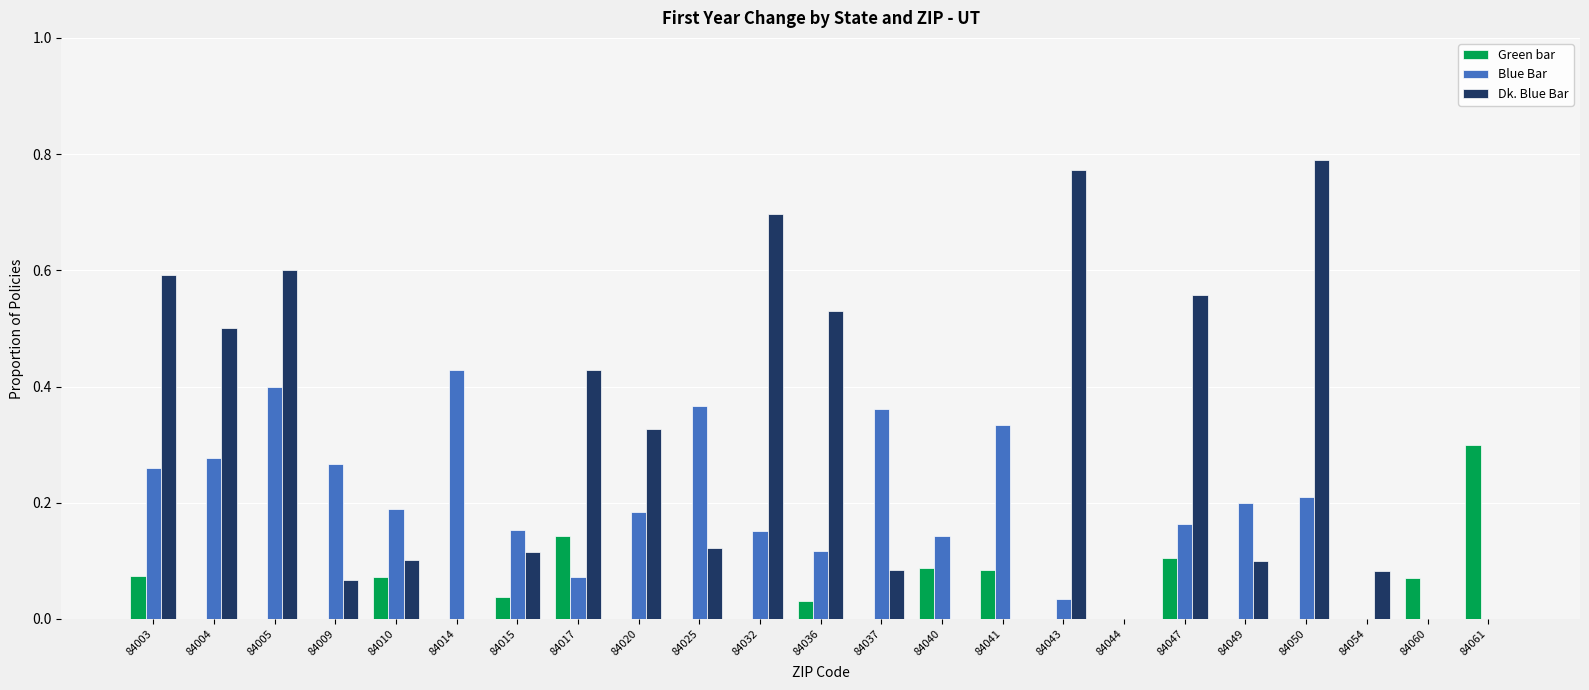

Which series has the largest total across all categories?

Dk. Blue Bar